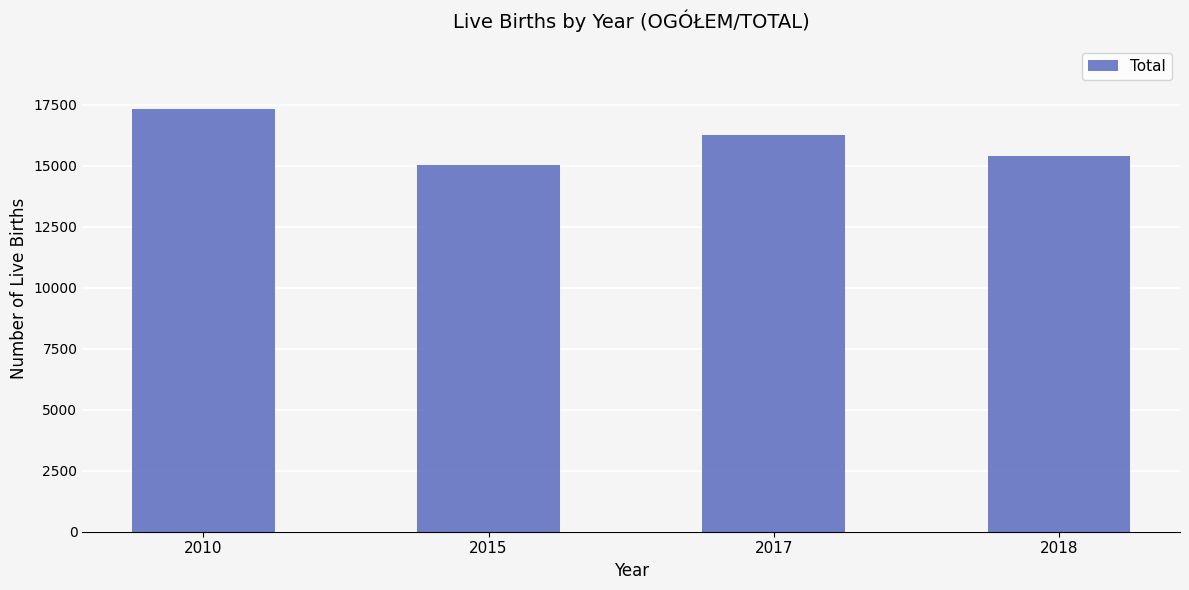

Rank the categories by value from lowest to highest.

2015, 2018, 2017, 2010